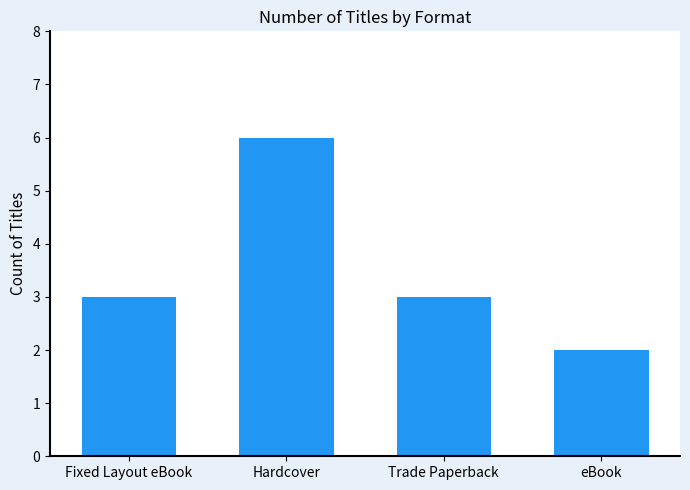

What is the difference between the maximum and second lowest values?

3